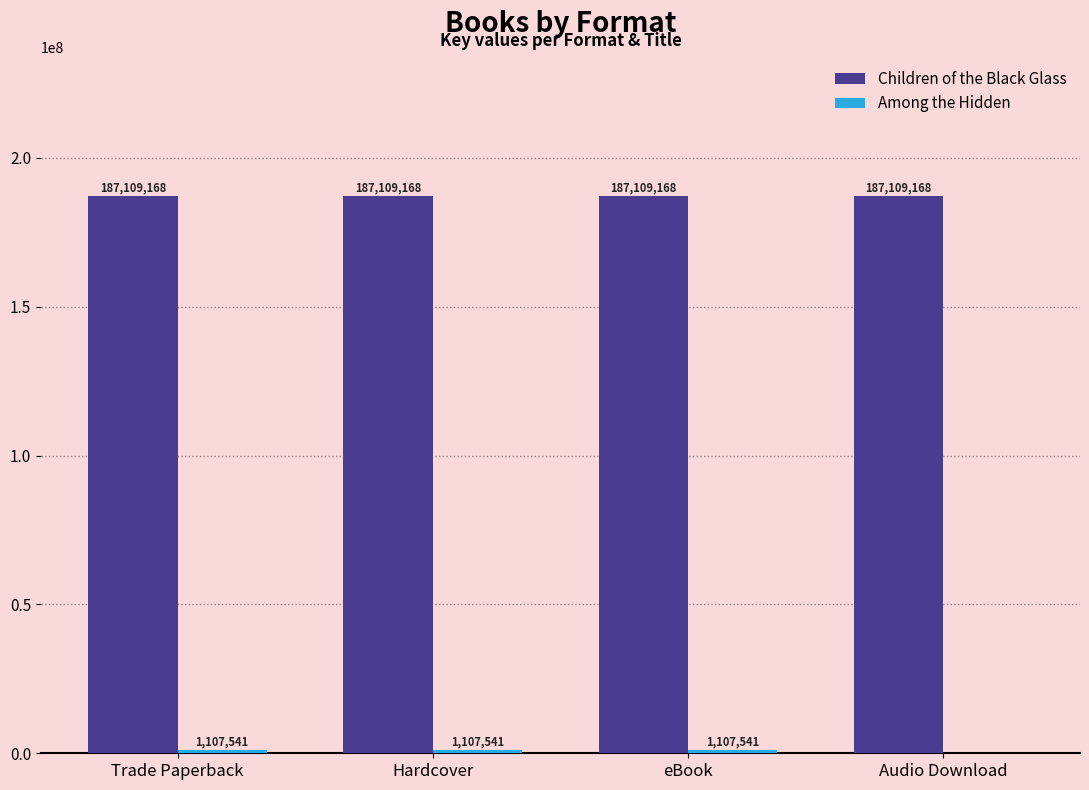

What is the total value across all series at Hardcover?

188216709